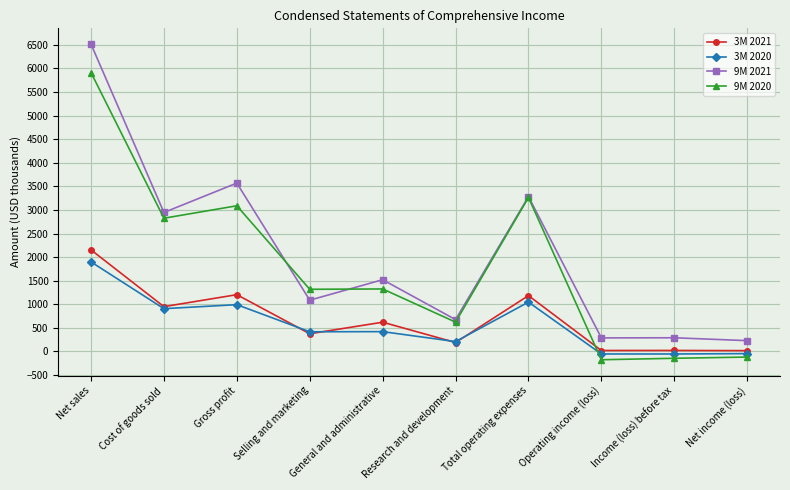

What is the average value of the 9M 2021 series?

2041